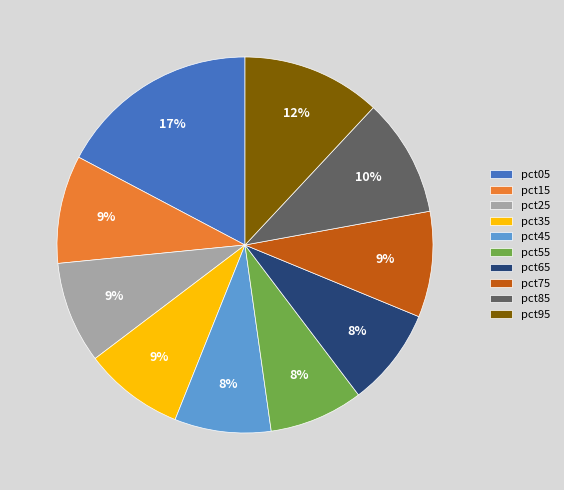

How many slices are in this pie chart?

10